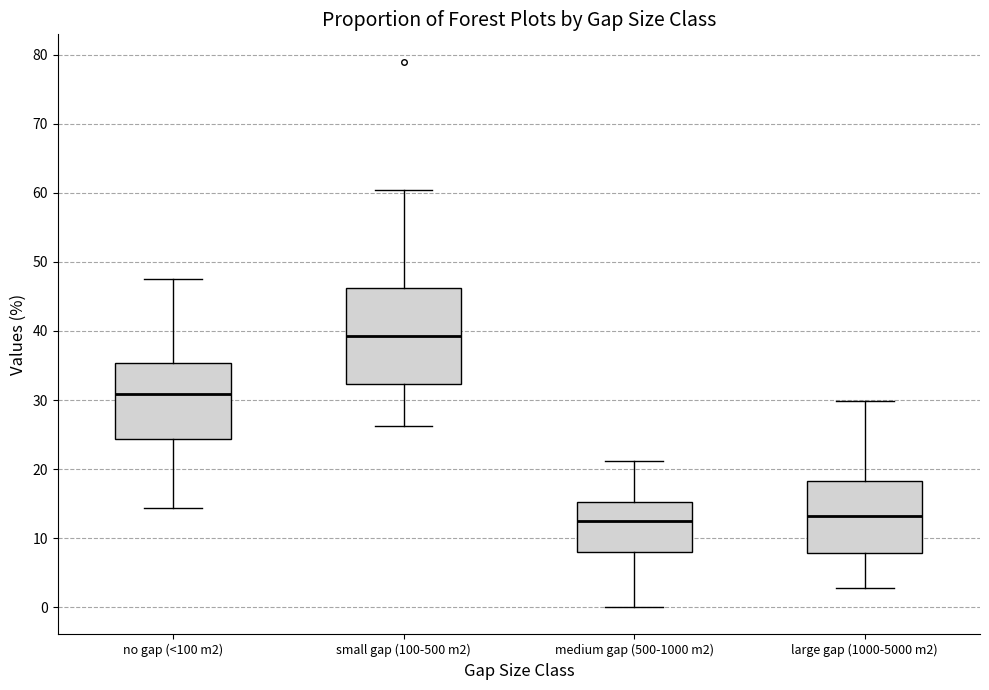

Where is the lower edge of the box for small gap (100-500 m2) on the y-axis? The values are not printed on the chart, so give them approximately, as read against the axis.

32